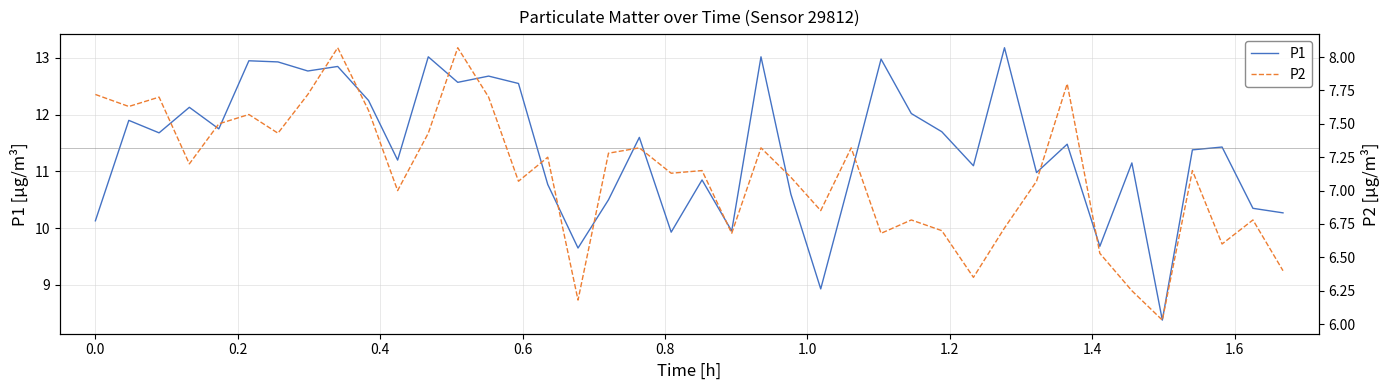

What is the value of the P1 point at the 27th from the left?

13.0